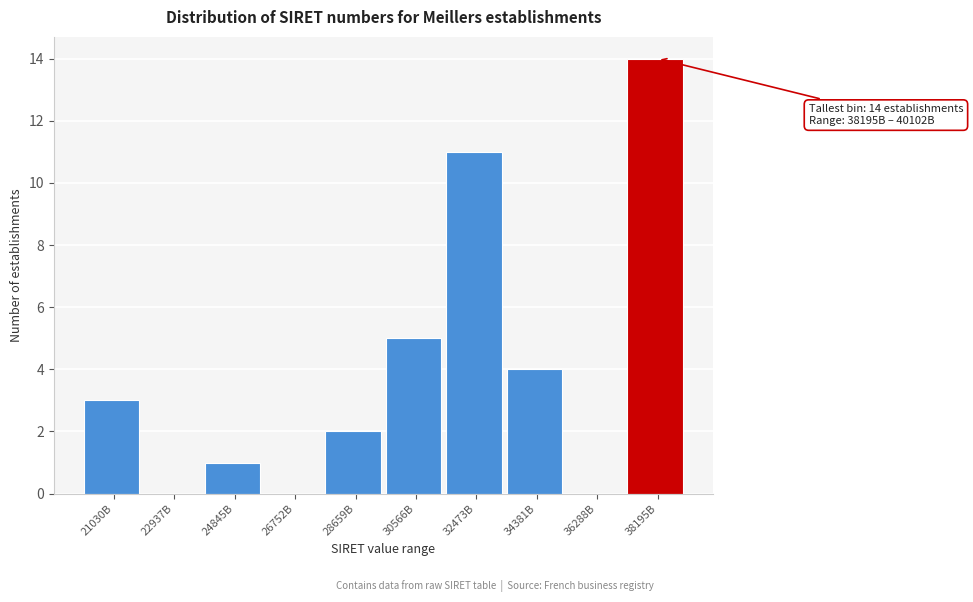

Reading left to right, what are all the values shown in this chart?

21030B=3	22937B=0	24845B=1	26752B=0	28659B=2	30566B=5	32473B=11	34381B=4	36288B=0	38195B=14